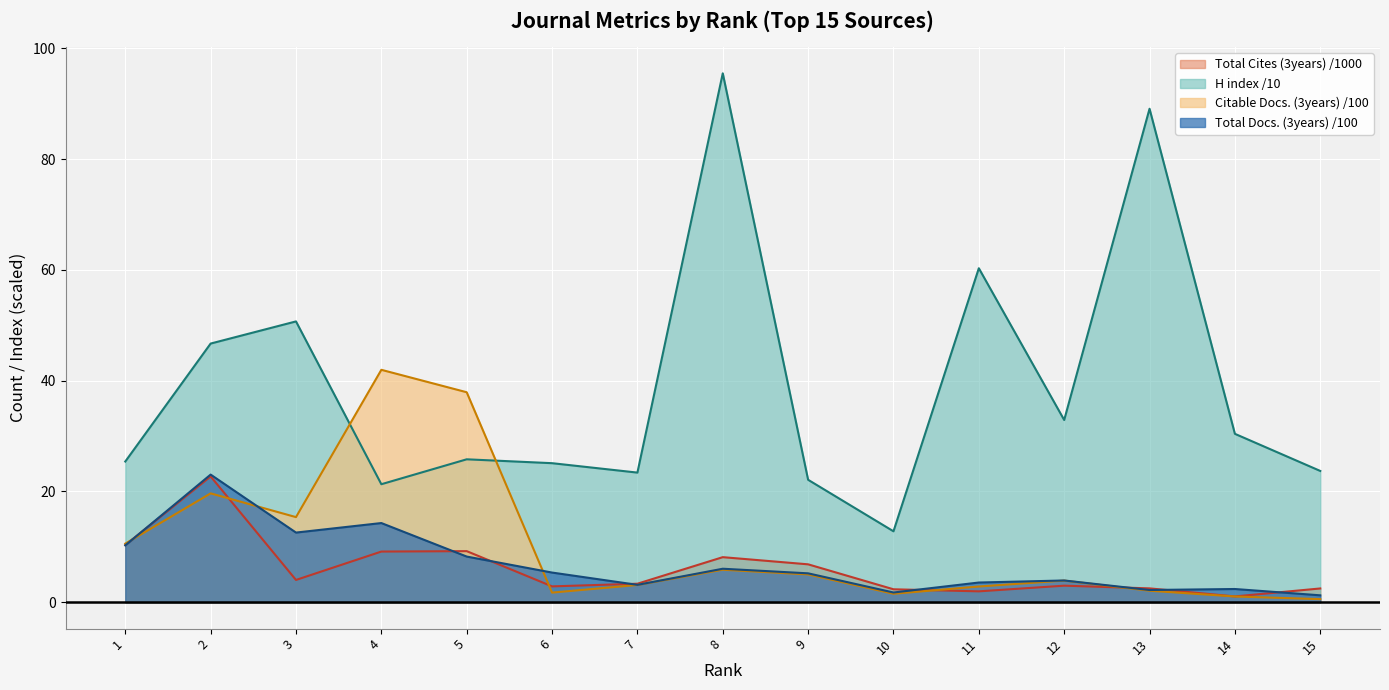

Rank the categories by Total Cites (3years) value from highest to lowest.

2, 1, 5, 4, 8, 9, 3, 7, 12, 6, 13, 15, 10, 11, 14